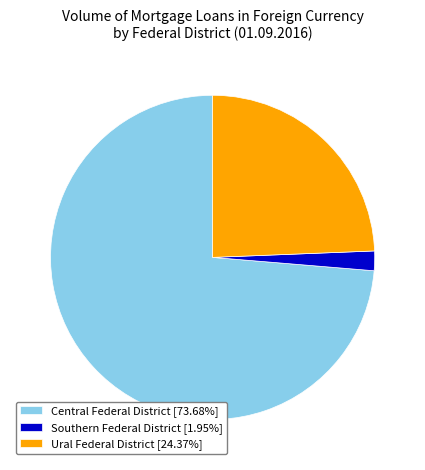

How many slices are in this pie chart?

3